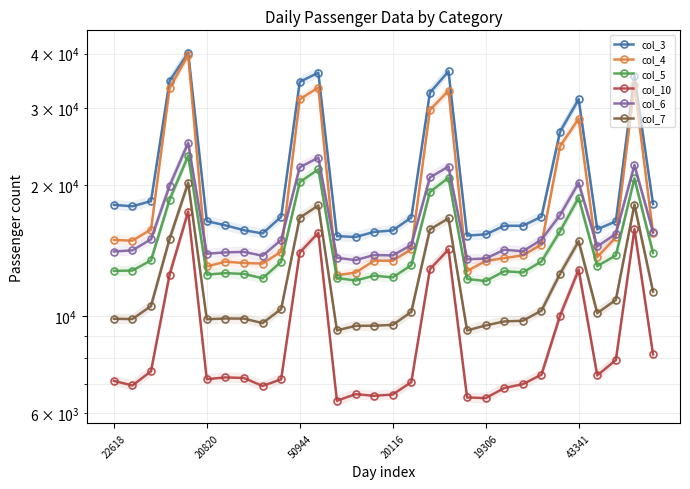

True or false: col_5 and col_10 cross at least once.

False